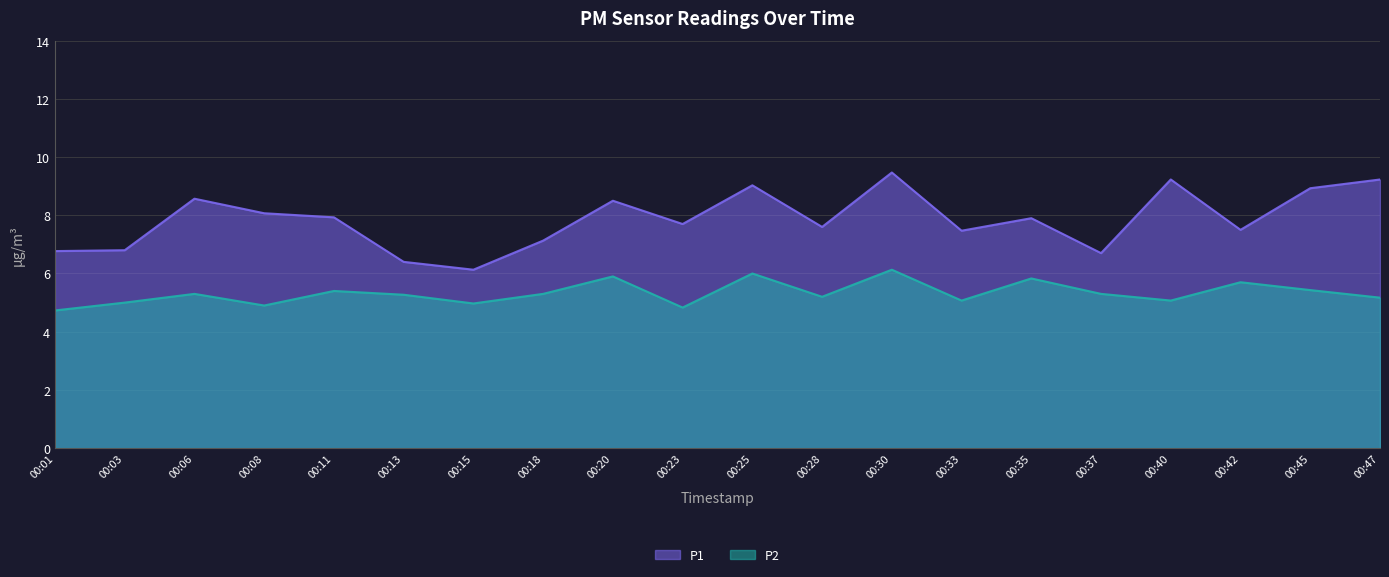

What is the spread (max minus min) of values at 00:01?

2.0